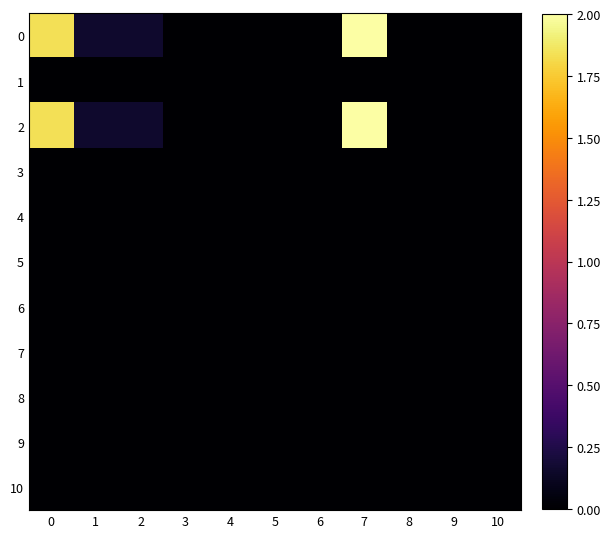

Reading left to right, transcribe all the data shown in this chart.

0: 0=1.8	1=0.2	2=0.2	3=0.0	4=0.0	5=0.0	6=0.0	7=2.0	8=0.0	9=0.0	10=0.0
1: 0=0.0	1=0.0	2=0.0	3=0.0	4=0.0	5=0.0	6=0.0	7=0.0	8=0.0	9=0.0	10=0.0
2: 0=1.8	1=0.2	2=0.2	3=0.0	4=0.0	5=0.0	6=0.0	7=2.0	8=0.0	9=0.0	10=0.0
3: 0=0.0	1=0.0	2=0.0	3=0.0	4=0.0	5=0.0	6=0.0	7=0.0	8=0.0	9=0.0	10=0.0
4: 0=0.0	1=0.0	2=0.0	3=0.0	4=0.0	5=0.0	6=0.0	7=0.0	8=0.0	9=0.0	10=0.0
5: 0=0.0	1=0.0	2=0.0	3=0.0	4=0.0	5=0.0	6=0.0	7=0.0	8=0.0	9=0.0	10=0.0
6: 0=0.0	1=0.0	2=0.0	3=0.0	4=0.0	5=0.0	6=0.0	7=0.0	8=0.0	9=0.0	10=0.0
7: 0=0.0	1=0.0	2=0.0	3=0.0	4=0.0	5=0.0	6=0.0	7=0.0	8=0.0	9=0.0	10=0.0
8: 0=0.0	1=0.0	2=0.0	3=0.0	4=0.0	5=0.0	6=0.0	7=0.0	8=0.0	9=0.0	10=0.0
9: 0=0.0	1=0.0	2=0.0	3=0.0	4=0.0	5=0.0	6=0.0	7=0.0	8=0.0	9=0.0	10=0.0
10: 0=0.0	1=0.0	2=0.0	3=0.0	4=0.0	5=0.0	6=0.0	7=0.0	8=0.0	9=0.0	10=0.0